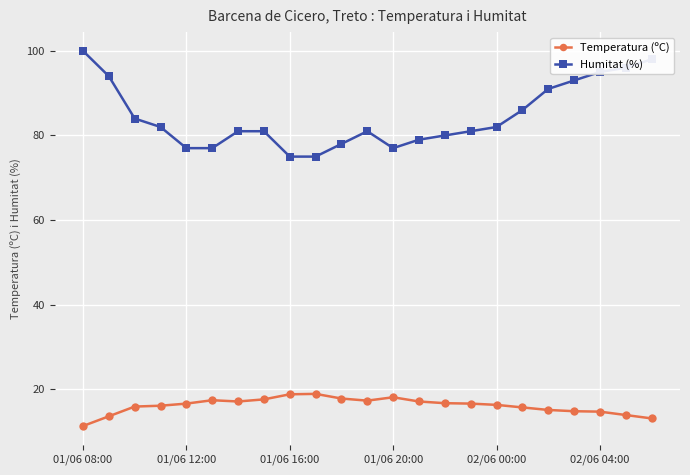

Rank the series by their maximum value, from highest to lowest.

Humitat (%), Temperatura (ºC)